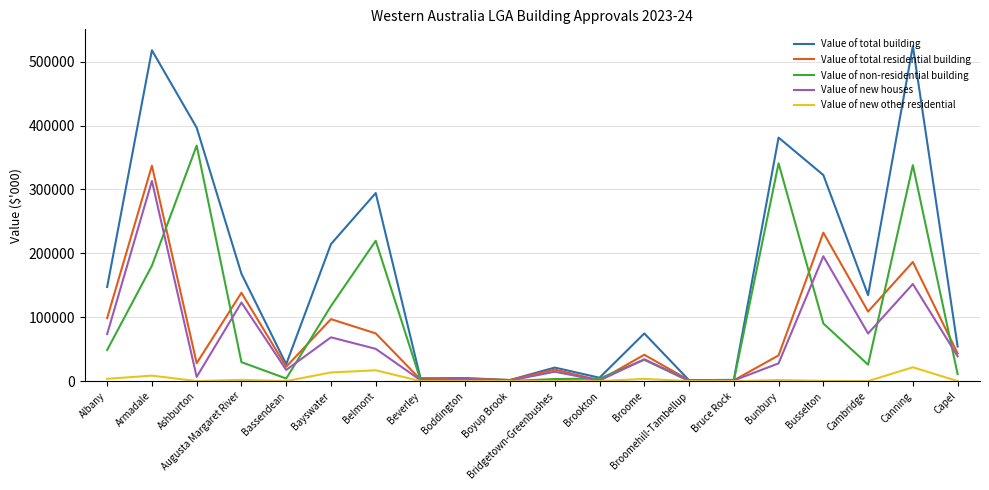

At which category is the sum across all series the highest?

Armadale